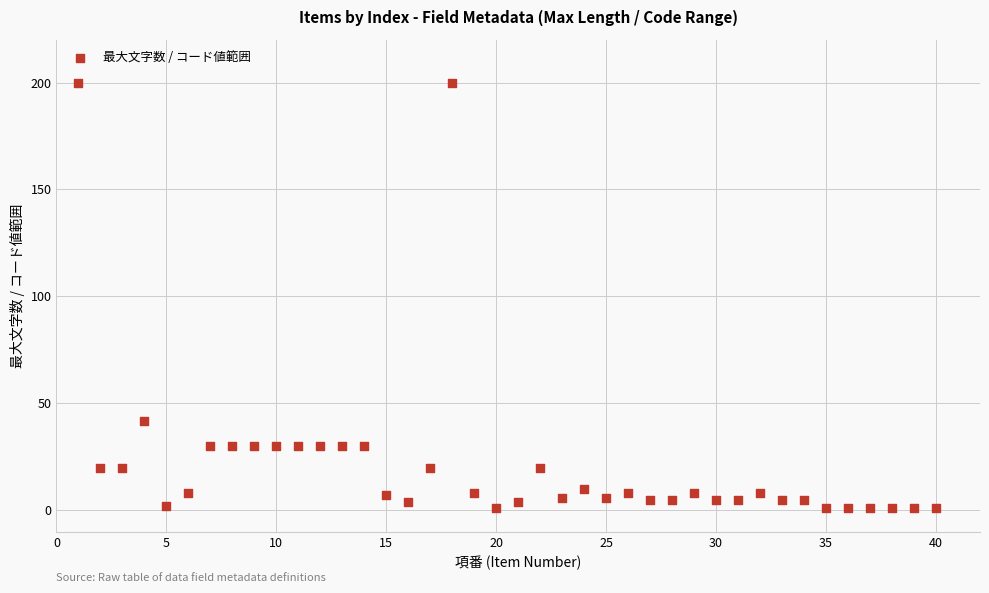

What is the range of X values (max minus min)?

39